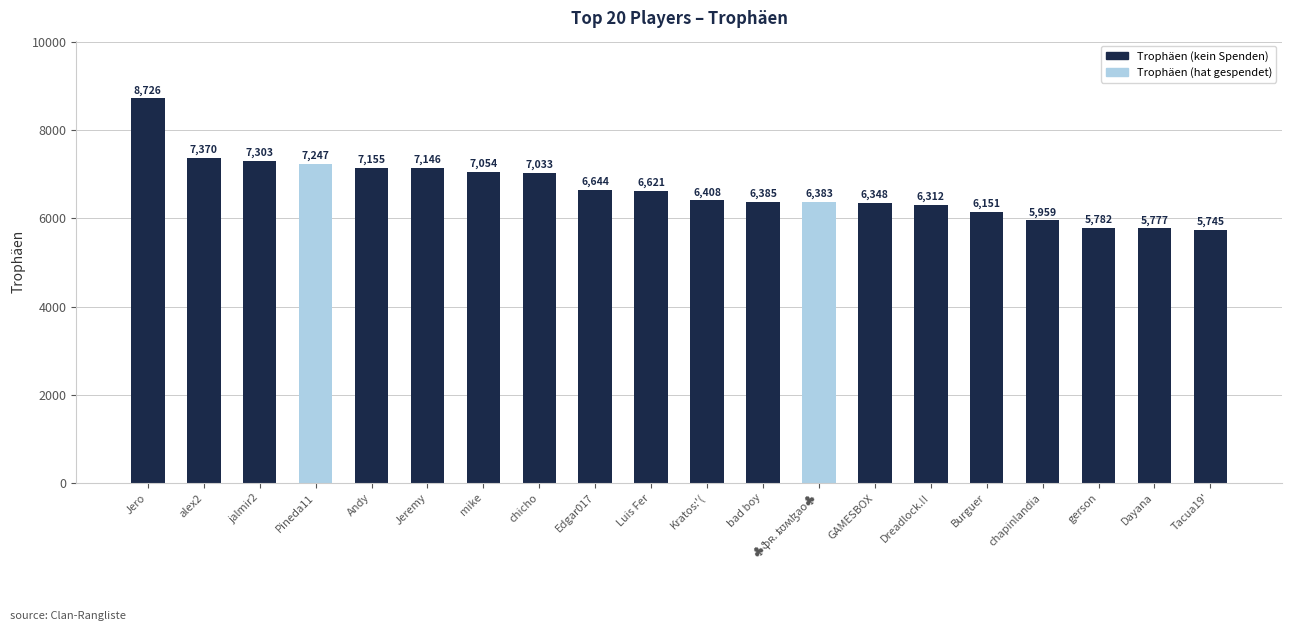

What is the difference between the maximum and second lowest values?

2949